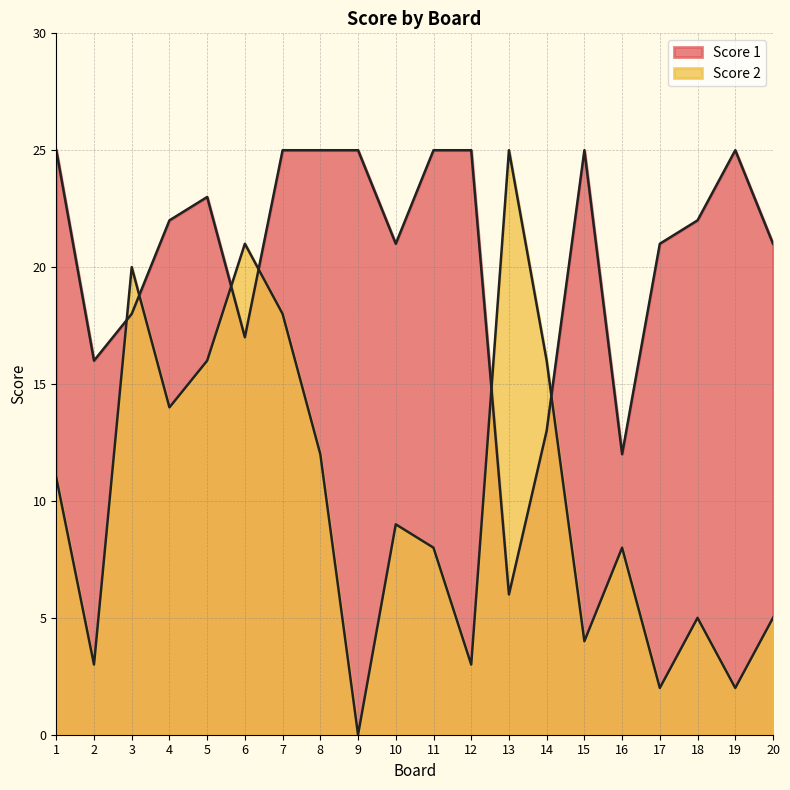

True or false: Score 2 has a value of 1 at 19.

False